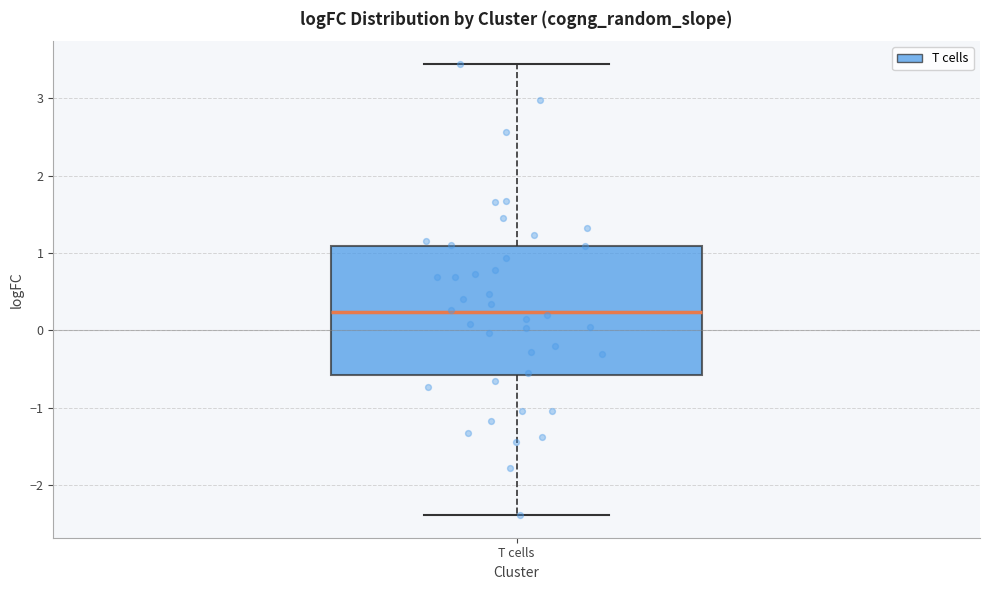

Transcribe this box plot: give where the median line is, the range the box spans, and where the two whiskers end, as read against the y-axis. The values are not printed on the chart, so give them approximately, as read against the axis.

median 0.2, box -0.6 to 1.1, whiskers -2.4 to 3.4